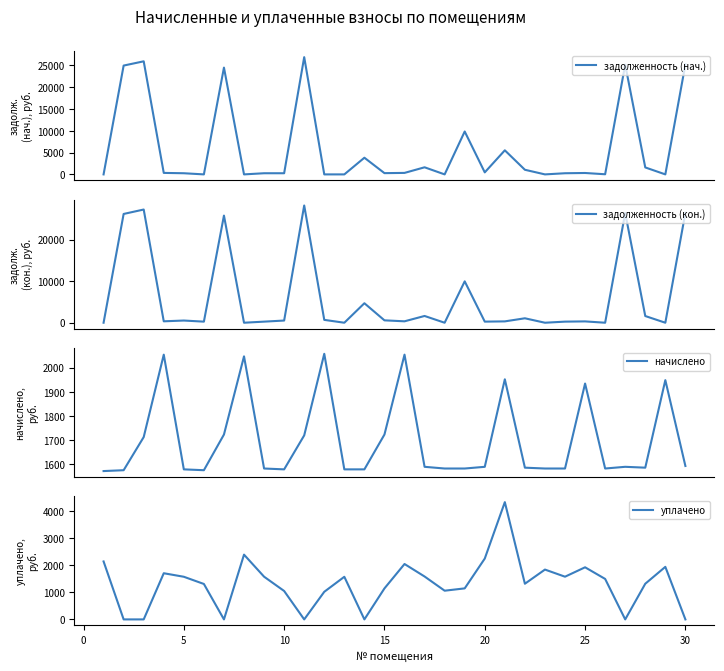

Reading left to right, list all the values displayed in this chart.

задолженность (нач.): 0.0	24981.0	25957.6	342.2	263.8	0.0	24517.8	0.0	263.8	263.2	26918.4	0.0	0.0	3828.3	287.2	342.2	1629.0	0.0	9847.5	465.3	5527.4	1062.4	0.0	263.8	322.3	30.5	25203.5	1597.6	0.6	25258.7
задолженность (кон.): 0.0	26202.4	27267.1	342.2	528.0	262.7	25811.2	0.0	263.8	526.5	28245.0	688.4	0.0	4695.1	574.5	342.2	1629.0	0.0	9968.9	265.0	325.3	1070.5	0.0	263.8	322.3	0.0	26435.8	1613.5	0.7	26493.7
начислено: 1572.5	1576.0	1712.9	2053.4	1579.5	1576.0	1723.4	2046.4	1583.0	1579.5	1719.9	2056.9	1579.5	1579.5	1723.4	2053.4	1590.1	1583.0	1583.0	1590.1	1951.6	1586.5	1583.0	1583.0	1934.0	1583.0	1590.1	1586.5	1948.1	1593.5
уплачено: 2148.0	0.0	0.0	1711.2	1580.4	1313.3	0.0	2400.4	1583.0	1053.0	0.0	1023.2	1579.5	0.0	1149.0	2053.4	1590.1	1063.8	1150.0	2255.1	4346.1	1322.1	1846.9	1583.0	1931.4	1500.0	0.0	1322.1	1947.9	0.0